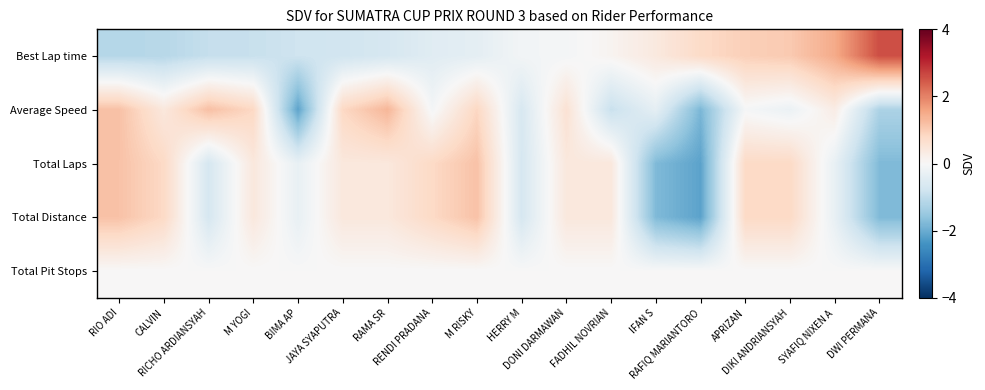

At which category is the sum across all series the highest?

M RISKY